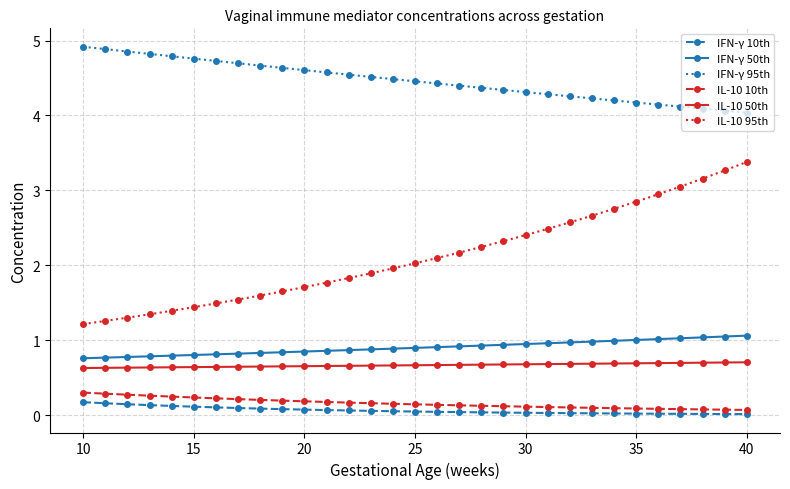

What is the lowest value of the IL-10 95th series?

1.2